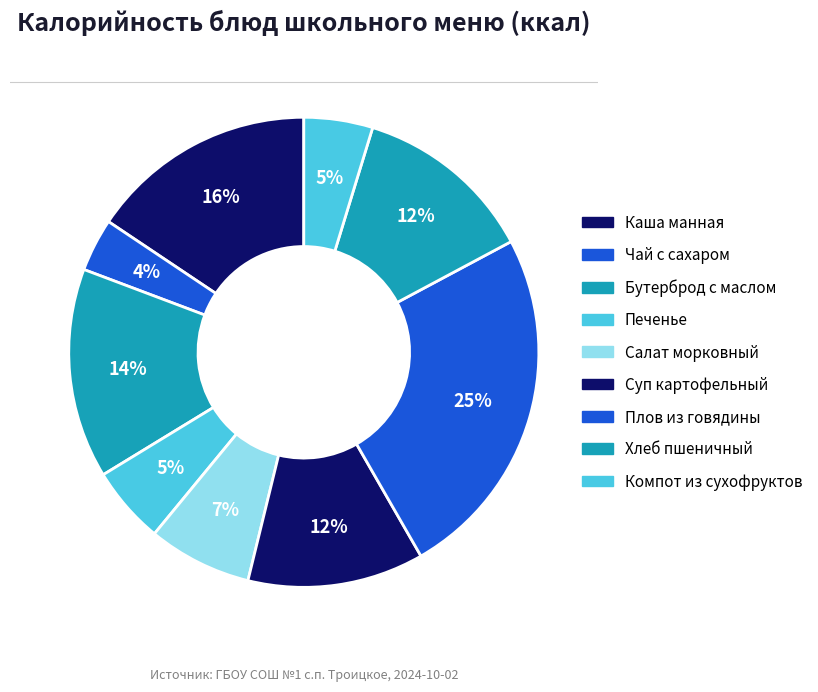

How many slices are in this pie chart?

9